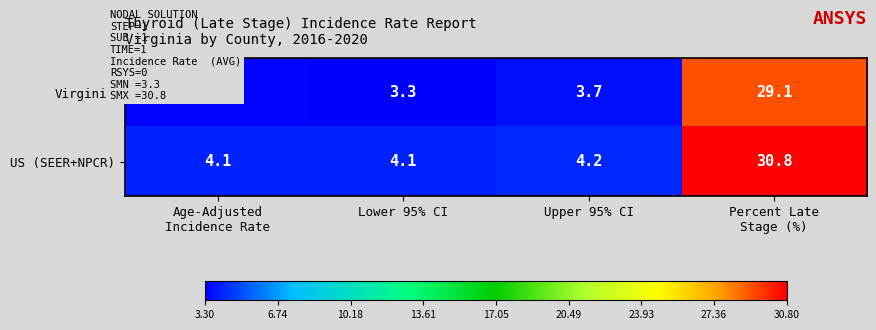

True or false: US (SEER+NPCR) has a value of 4.1 at Lower 95% CI.

True